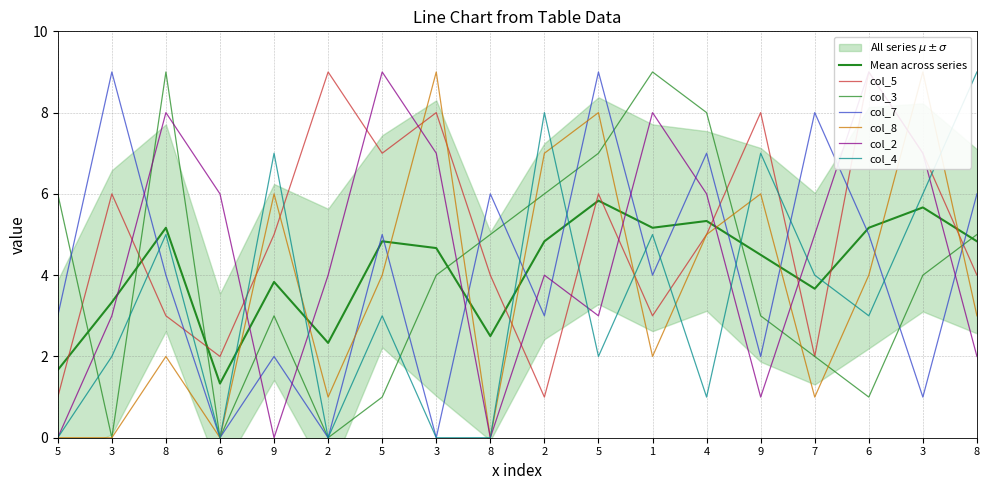

What is the minimum value for col_5?

1